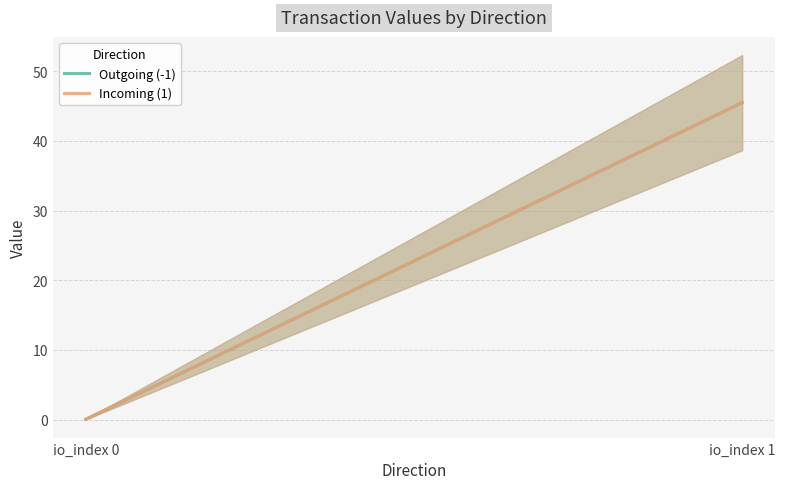

Rank the categories by Incoming (1) value from highest to lowest.

io_index 1, io_index 0